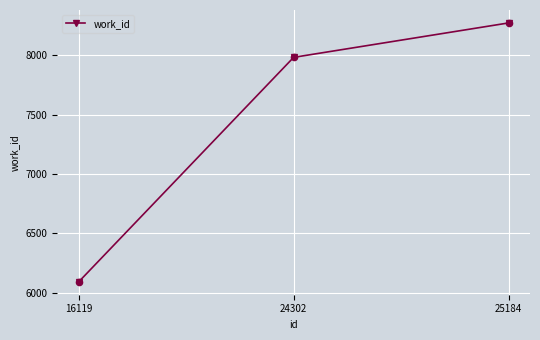

What is the change in value from 16119 to 25184?

+2181